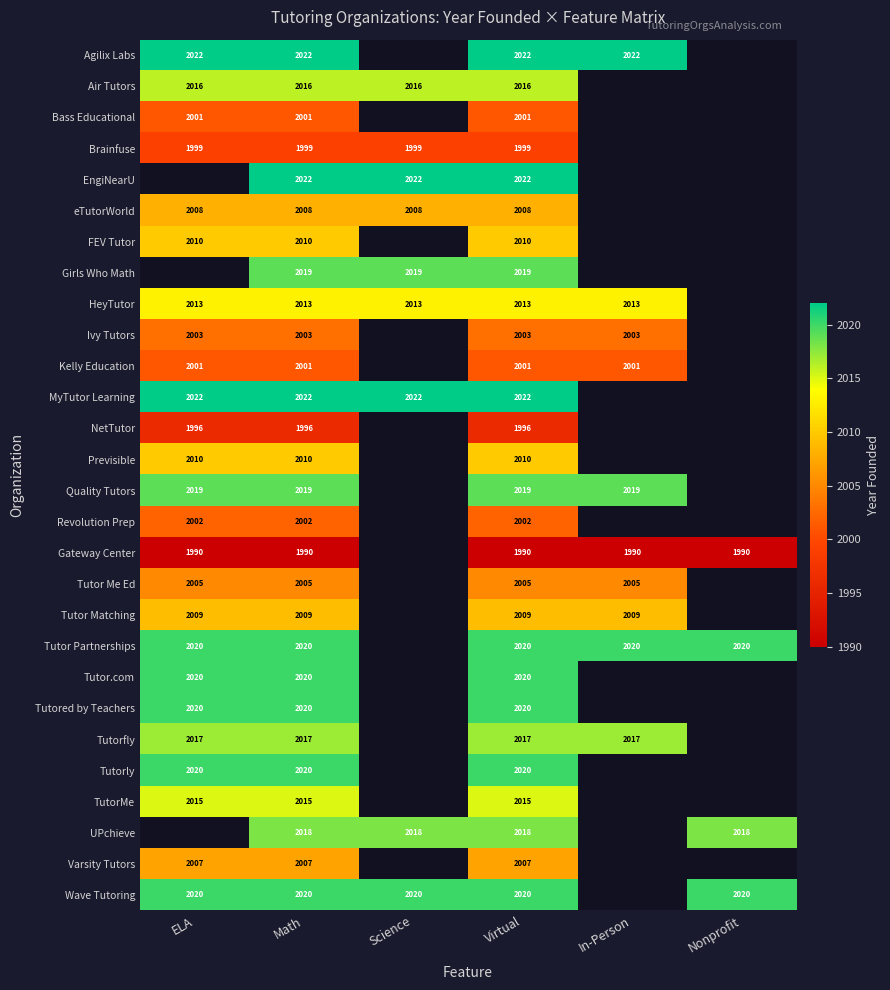

Is it true that Bass Educational equals 2858 at Virtual?

False